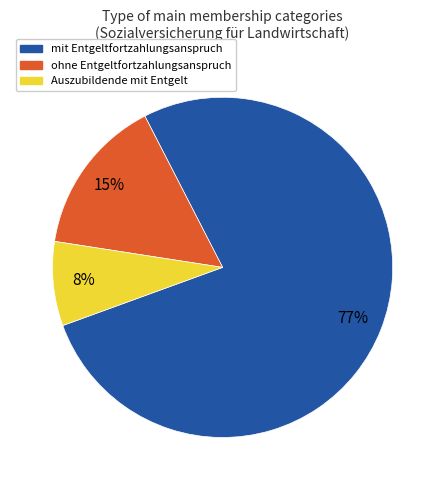

To the nearest percent, what is the combined percentage of ohne Entgeltfortzahlungsanspruch and mit Entgeltfortzahlungsanspruch?

92%